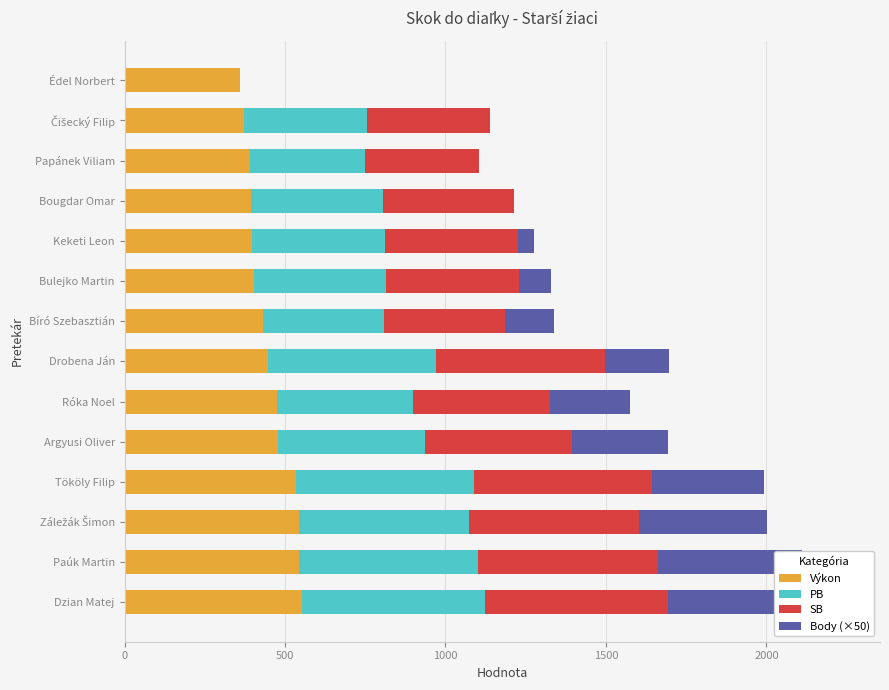

The value of SB at Tököly Filip is 555. True or false?

True